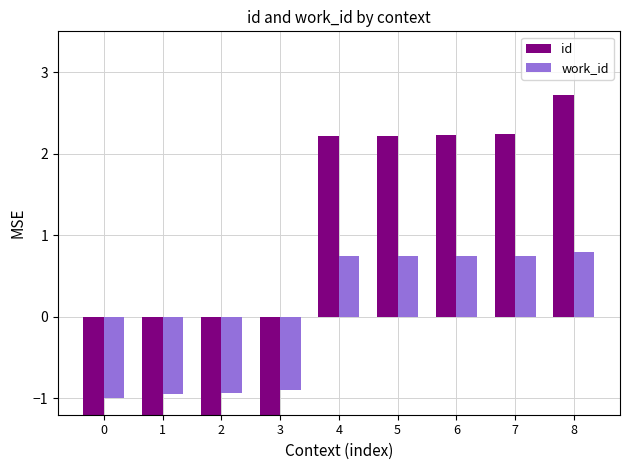

What is the value of the id bar at the 7th from the left?

2.2